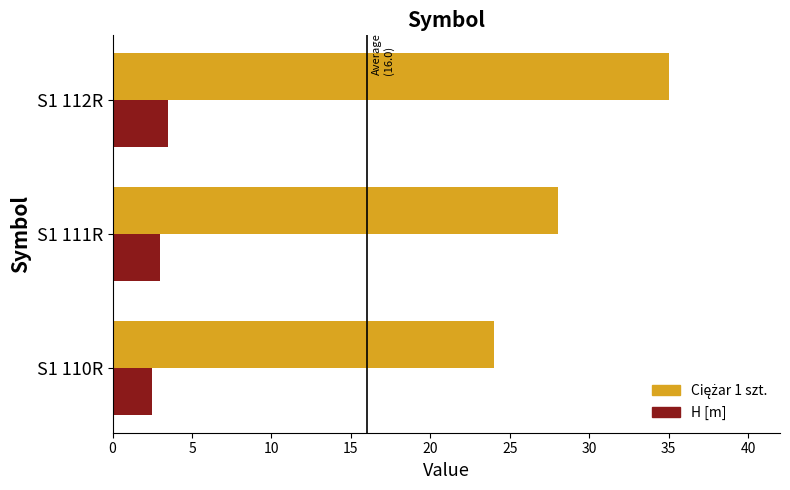

The H [m] series shows 1.9 at S1 112R. True or false?

False